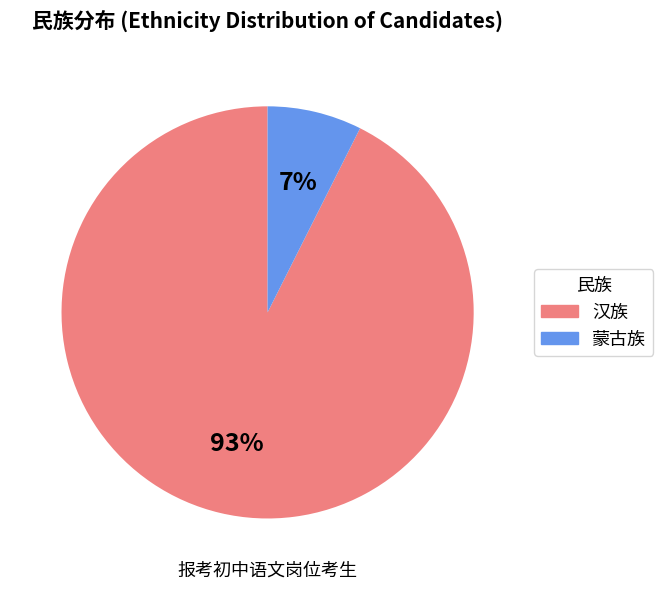

Does 蒙古族 represent more than half of the total?

No